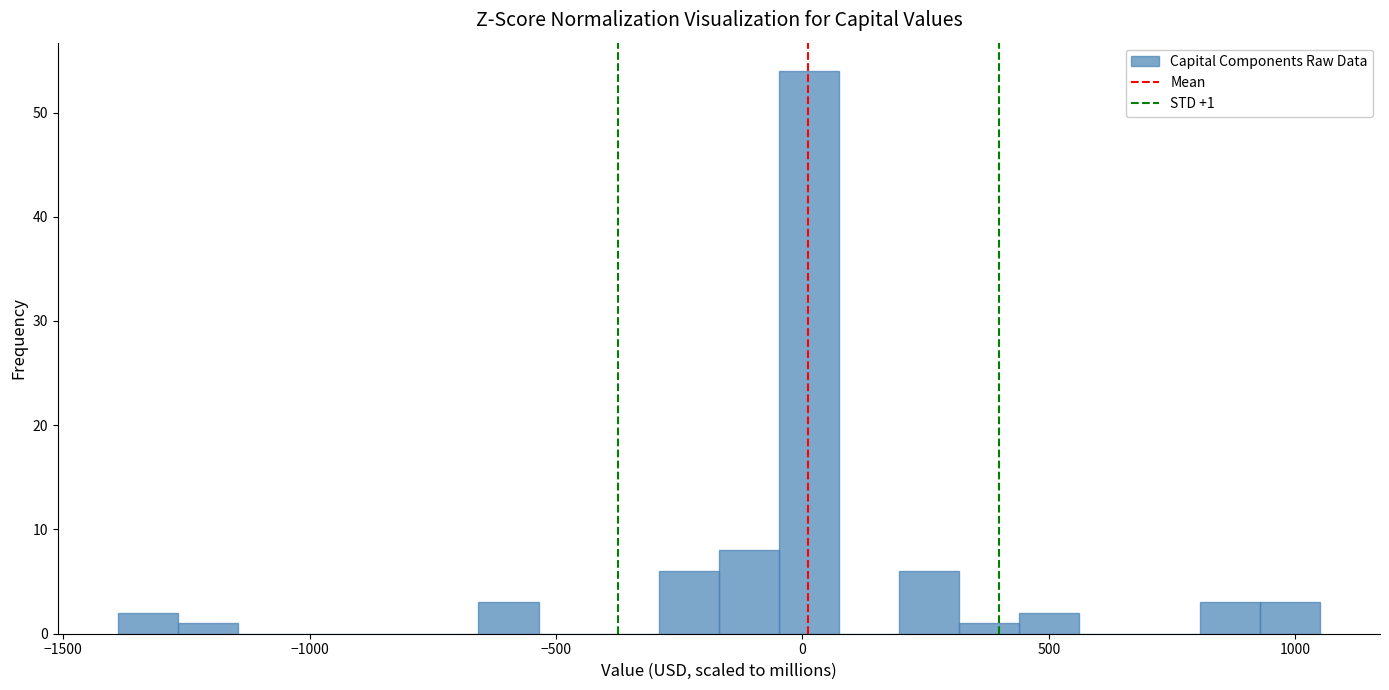

Read against the x-axis, roughly where is the centre of the tallest bar?

0